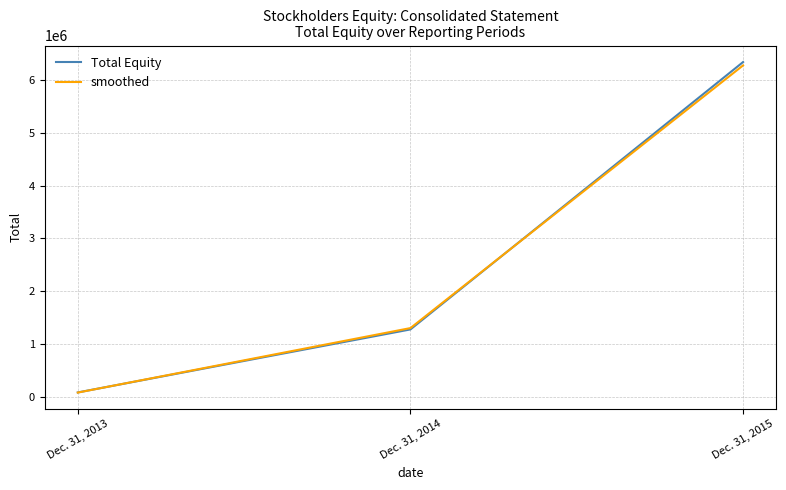

Reading right to left, transcribe all the data shown in this chart.

Total Equity: 6340817.0	1276958.0	83487.0
smoothed: 6277408.8	1302497.2	80982.4